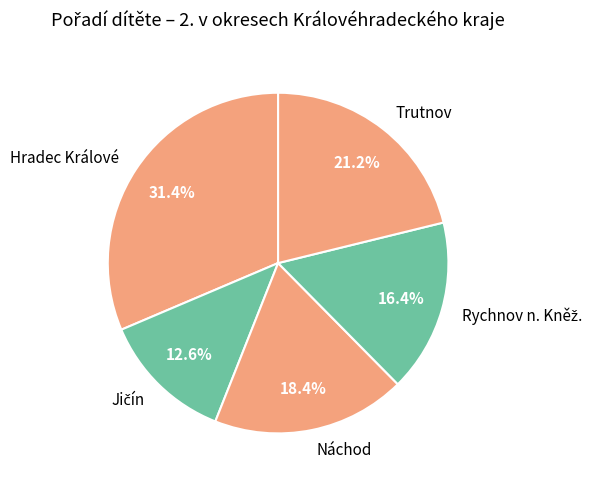

Which slice is the largest?

Hradec Králové